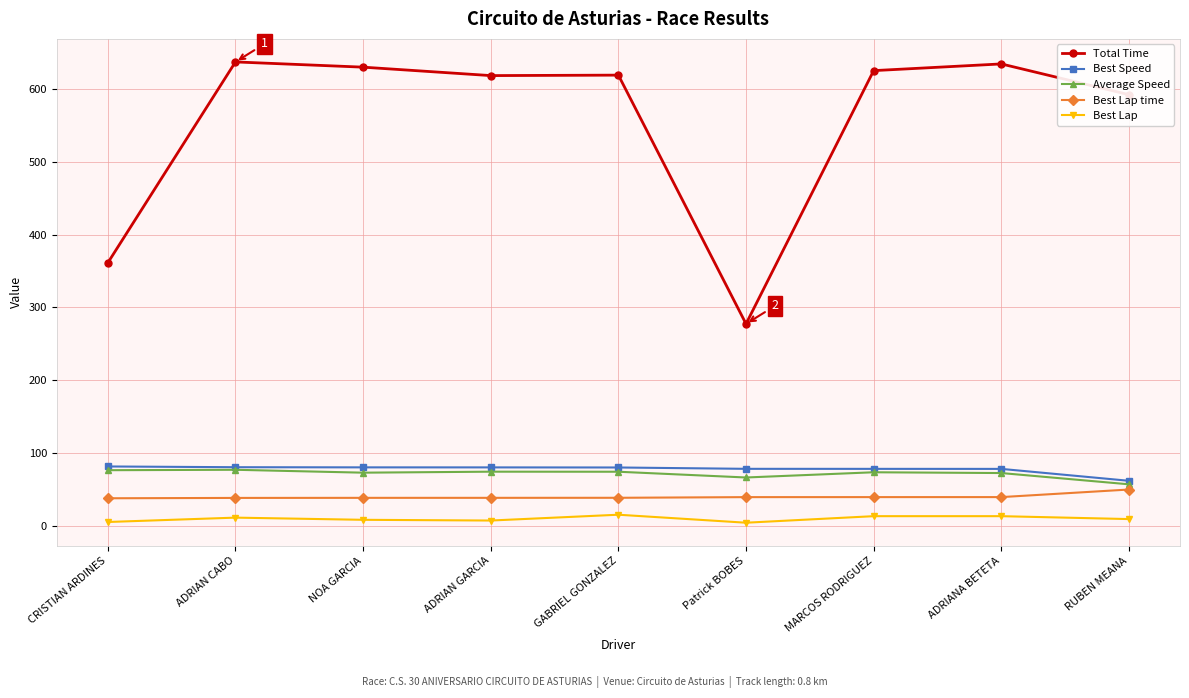

What is the difference between the maximum and minimum values in the Average Speed series?

20.0